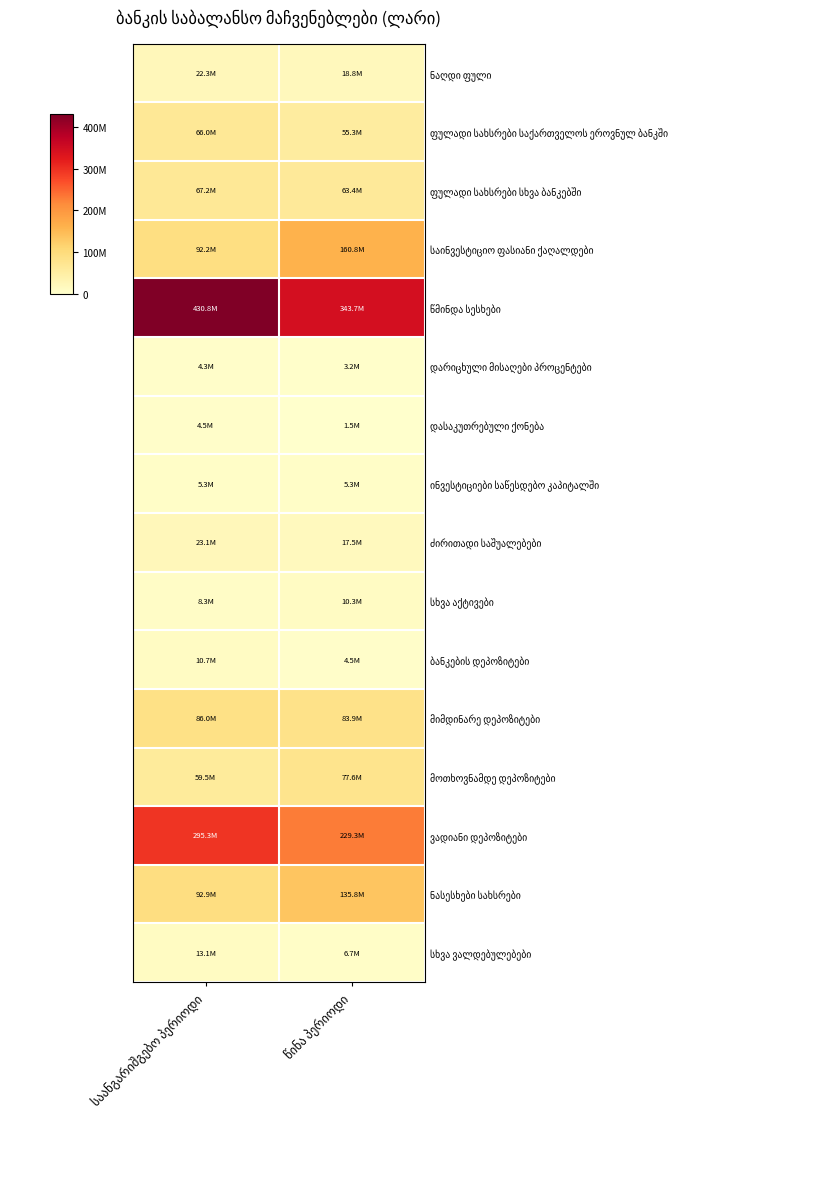

Count the number of categories in the chart.

2